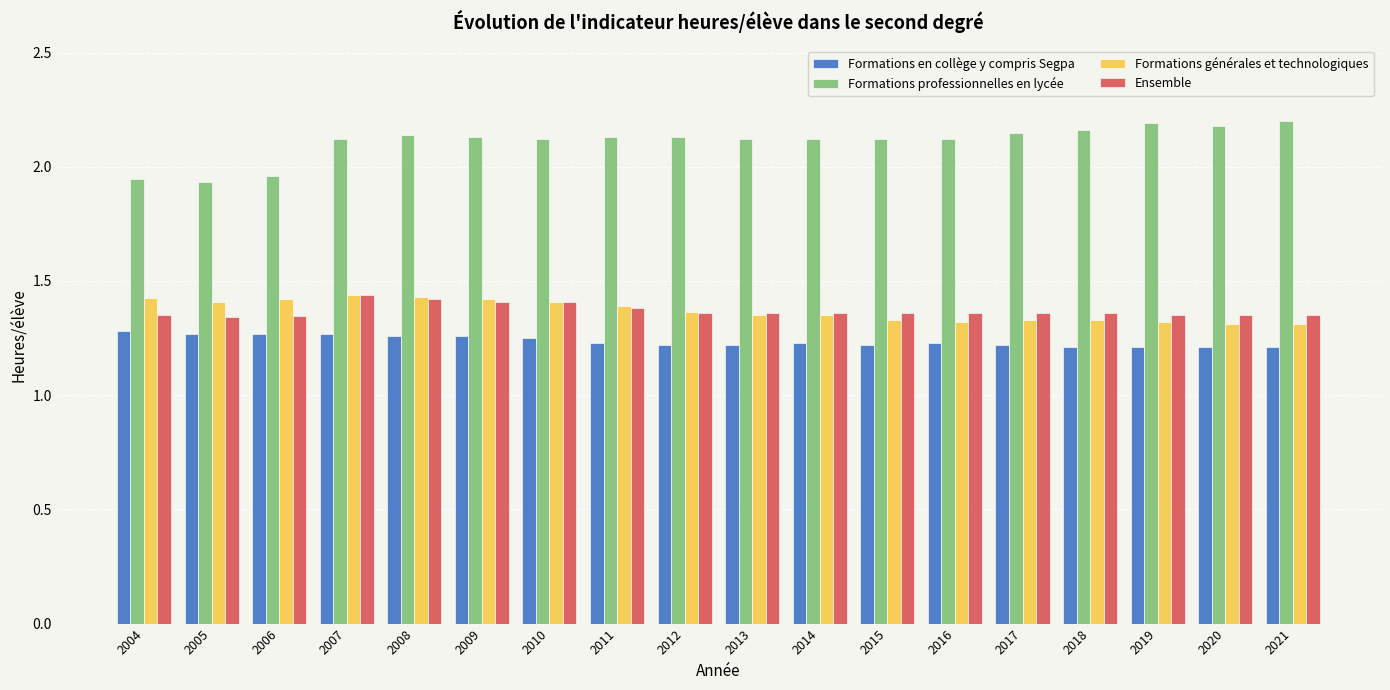

The Formations professionnelles en lycée series shows 2.1 at 2007. True or false?

True